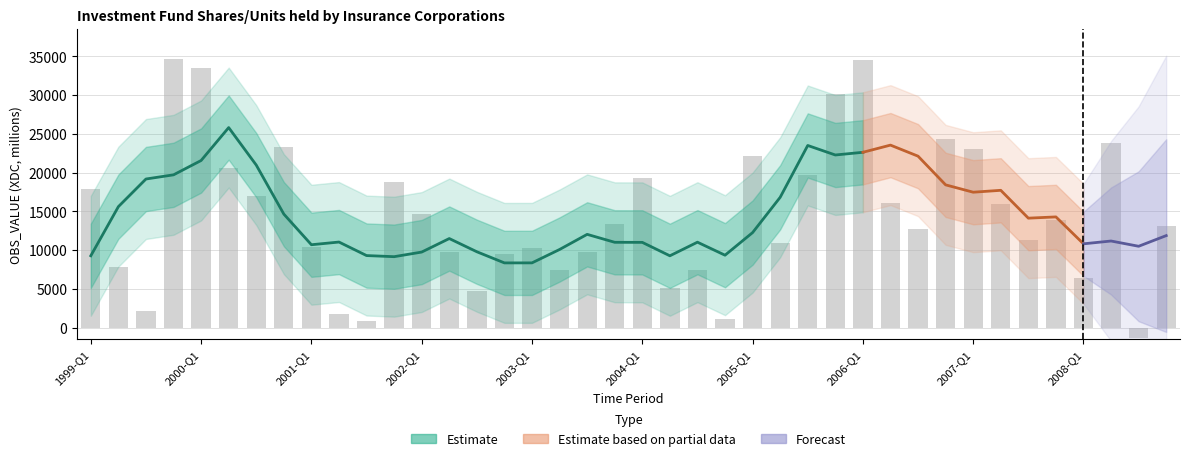

Which label corresponds to the largest value in the chart?

1999-Q4